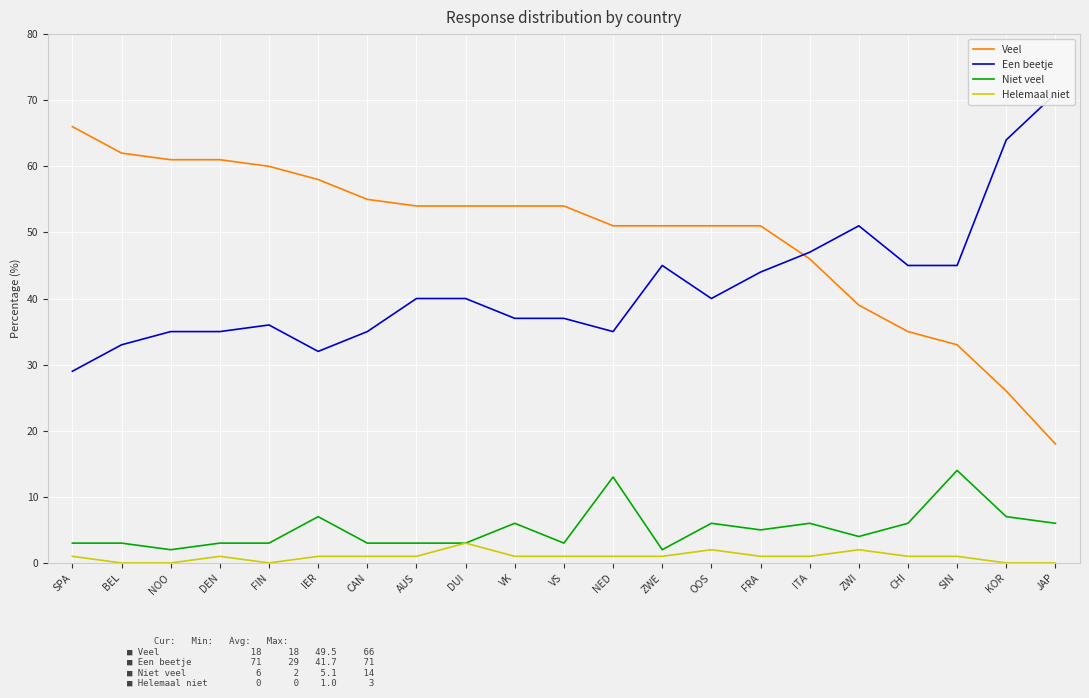

Which series changed the most between DUI and VS?

Een beetje